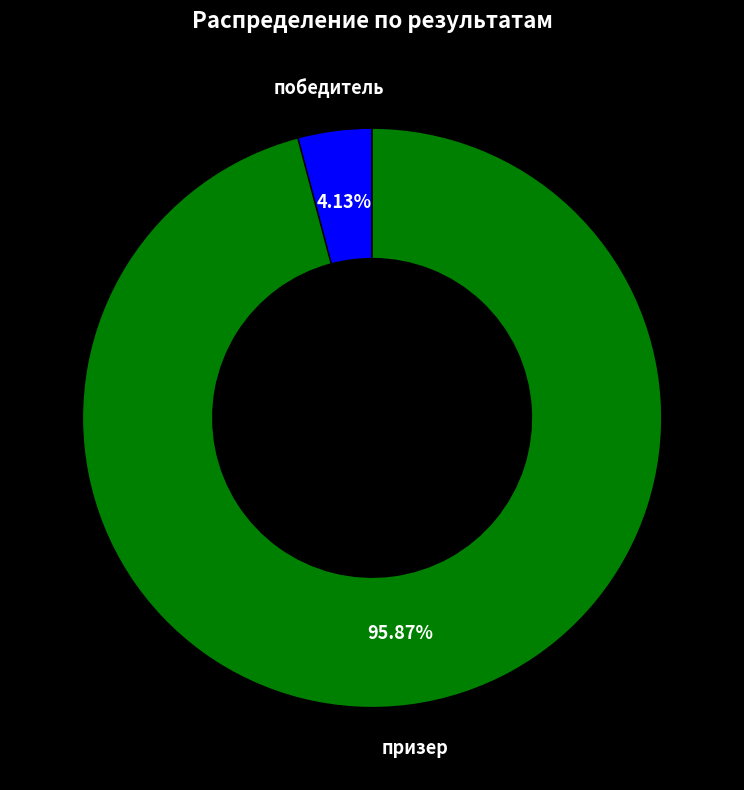

Is it true that победитель is 4% of the pie?

True